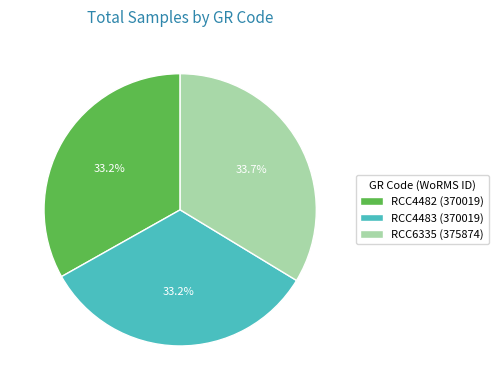

To the nearest percent, what percentage of the pie is RCC4482?

33%